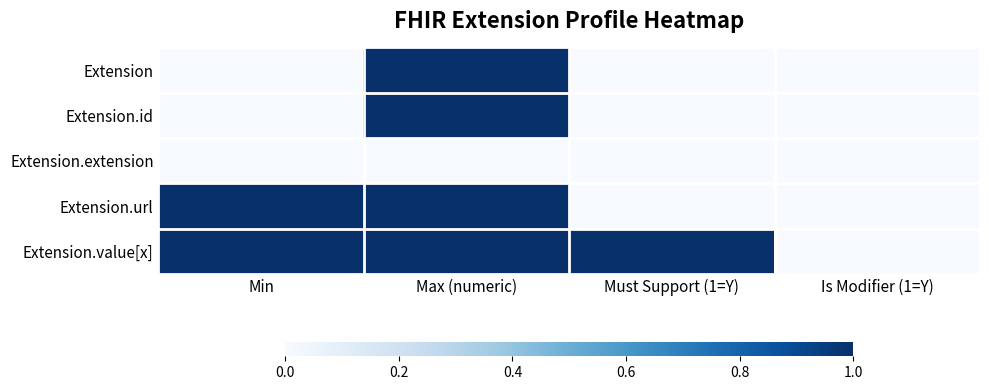

Rank the series by their maximum value, from highest to lowest.

Extension, Extension.id, Extension.url, Extension.value[x], Extension.extension